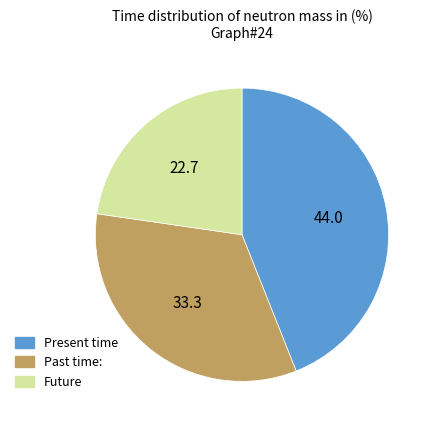

How many segments does this pie chart have?

3